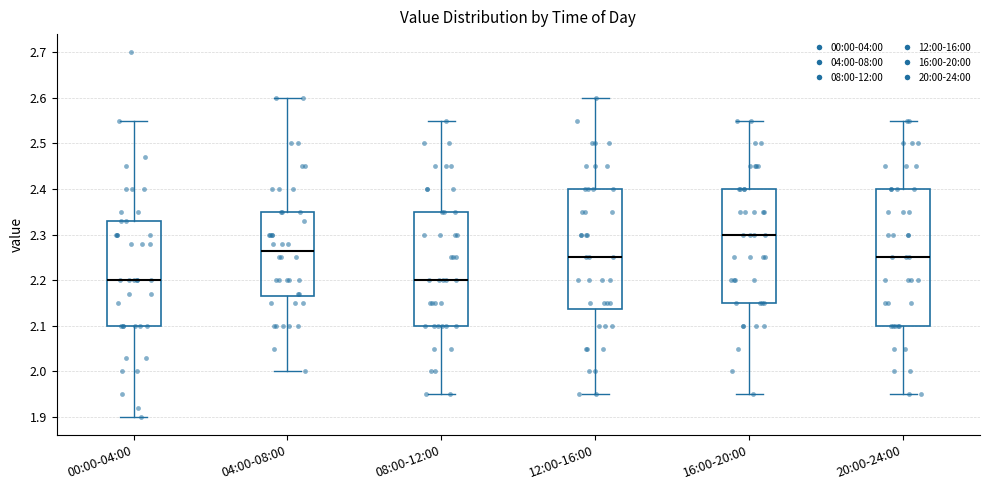

Which box is the tallest, from its lower edge to its upper edge?

20:00-24:00